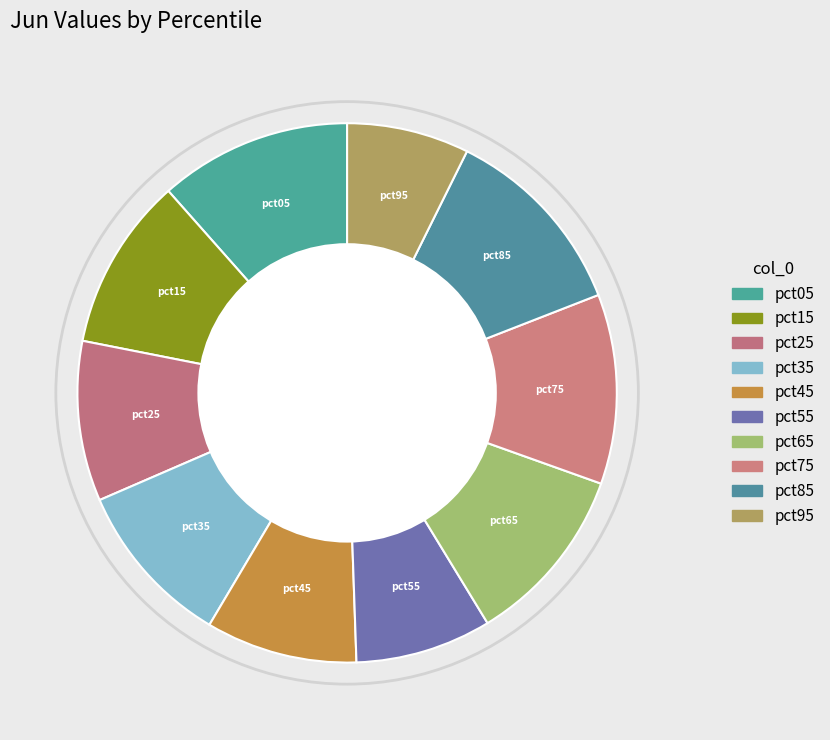

How many slices are in this pie chart?

10